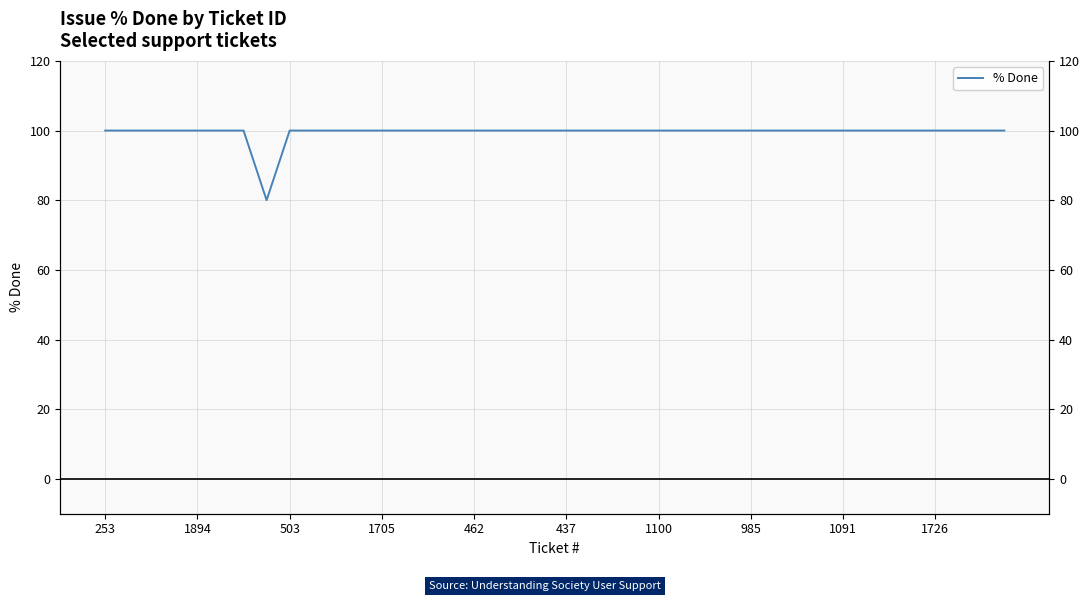

What is the label of the 15th point from the right?

25